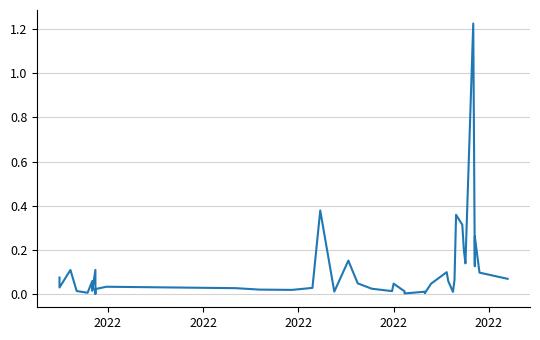

True or false: there are more than 2 points higher than both neighbors.

True